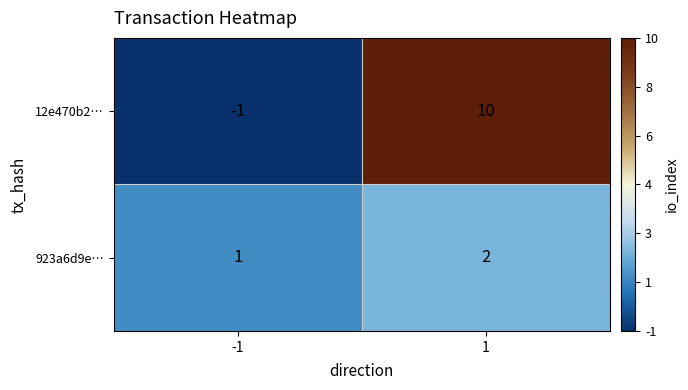

Between -1 and 1, which series saw the biggest shift?

12e470b2…